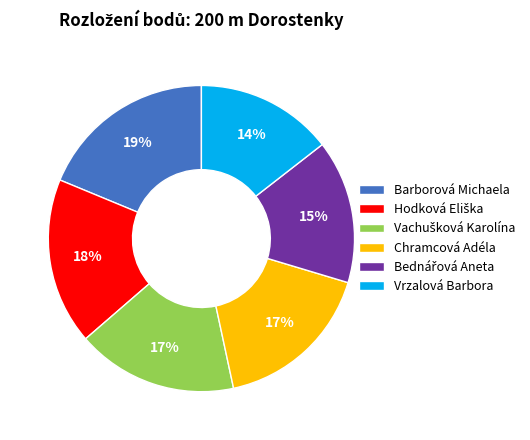

Does Chramcová Adéla account for over 50% of the chart?

No